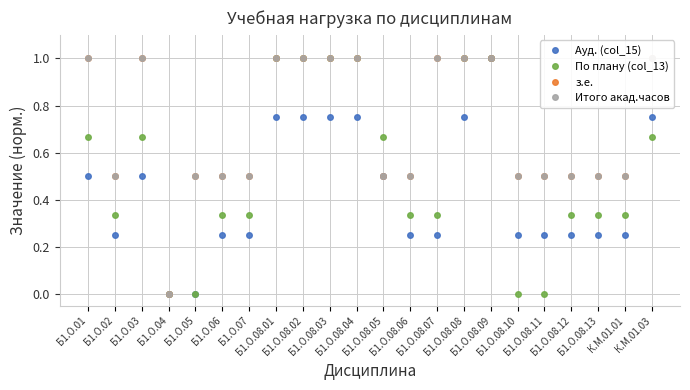

Which series changed the most between Б1.О.08.07 and К.М.01.03?

Ауд. (col_15)